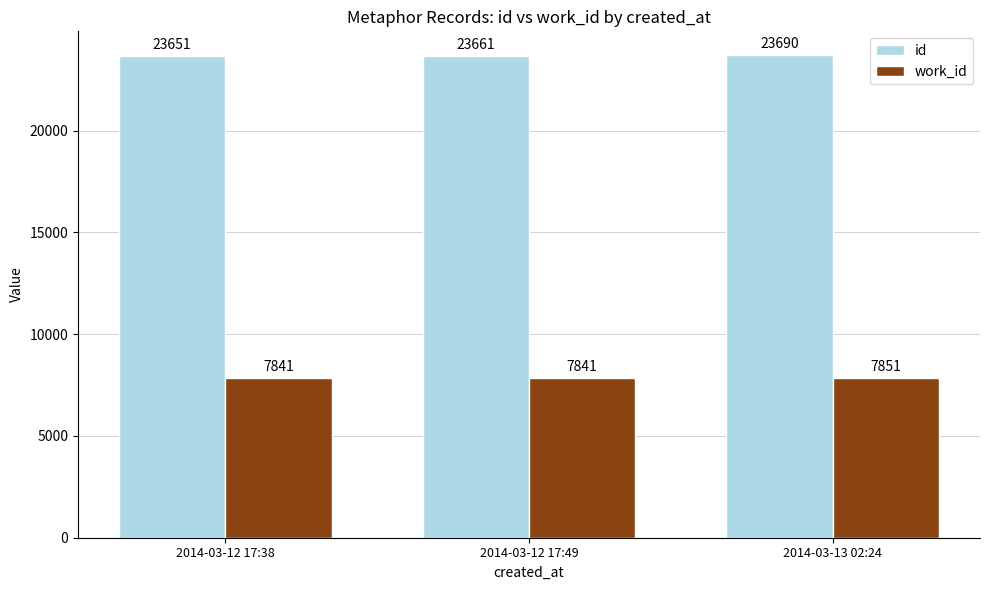

Reading left to right, transcribe all the data shown in this chart.

id: 23651	23661	23690
work_id: 7841	7841	7851